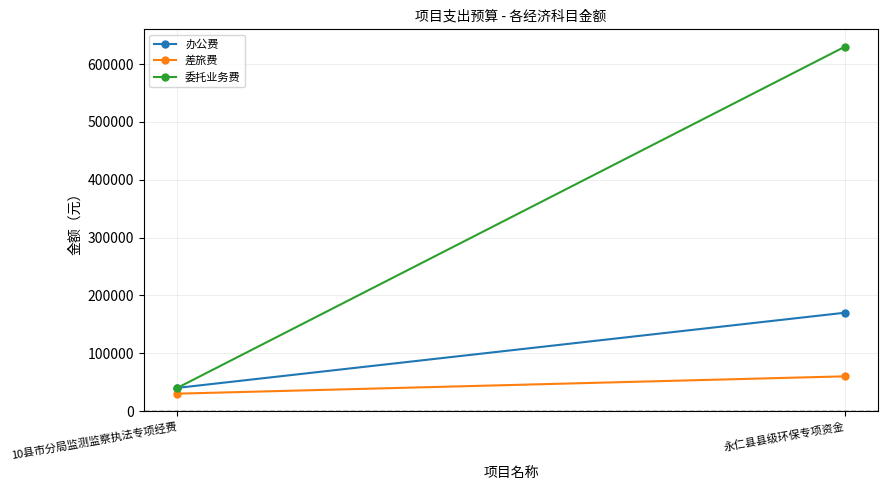

What is the highest value of the 差旅费 series?

60000